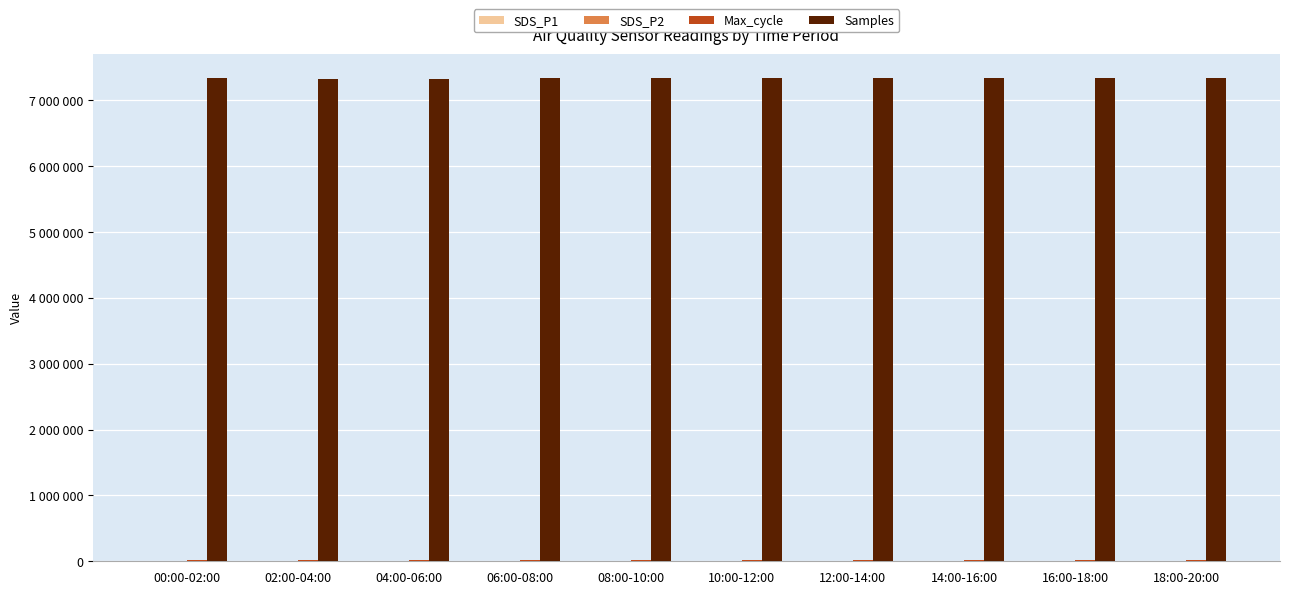

Does the chart contain stacked bars?

No